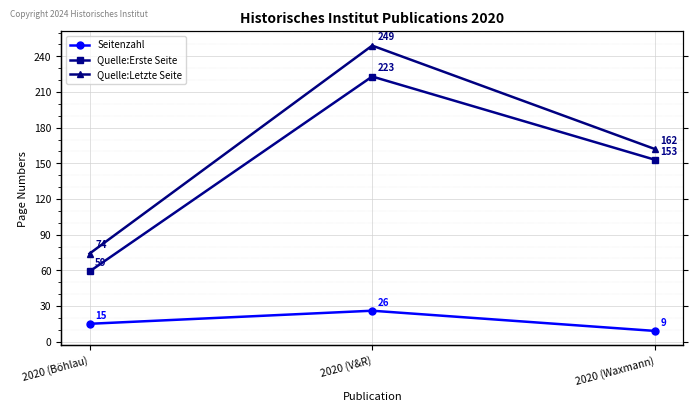

List the series in order of their peak value, highest first.

Quelle:Letzte Seite, Quelle:Erste Seite, Seitenzahl